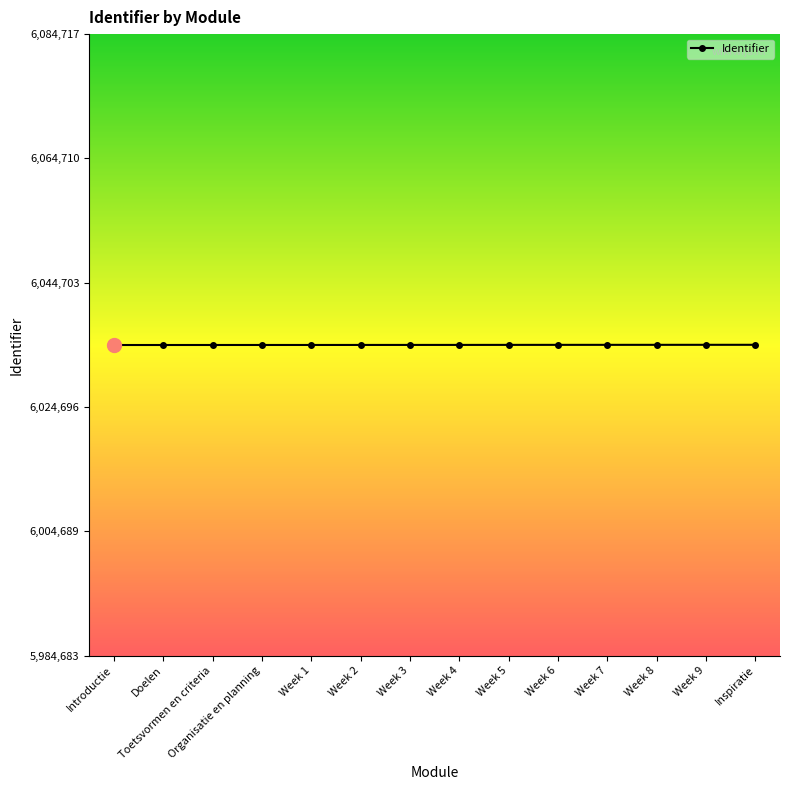

How many lines are shown in the chart?

1